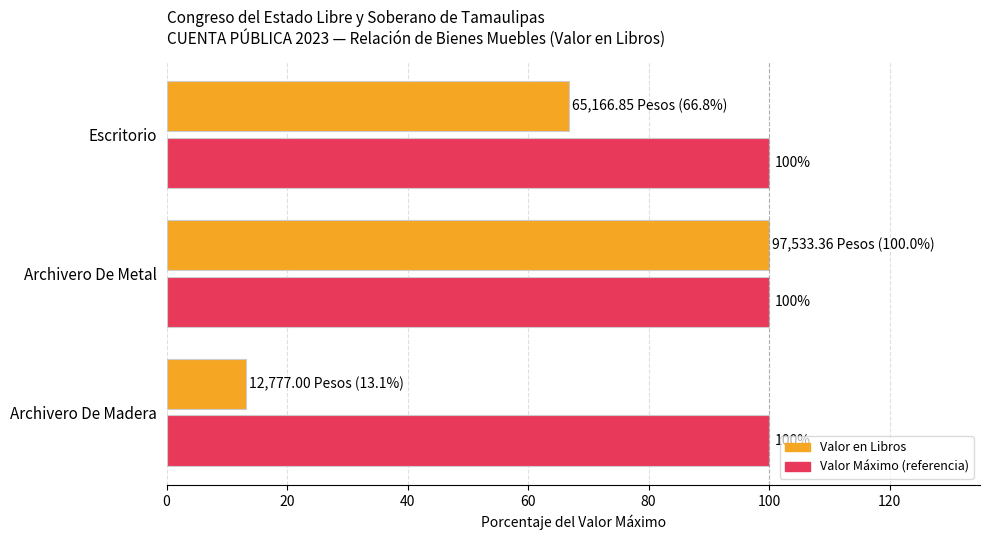

What is the total value across all series at Archivero De Metal?

200.0